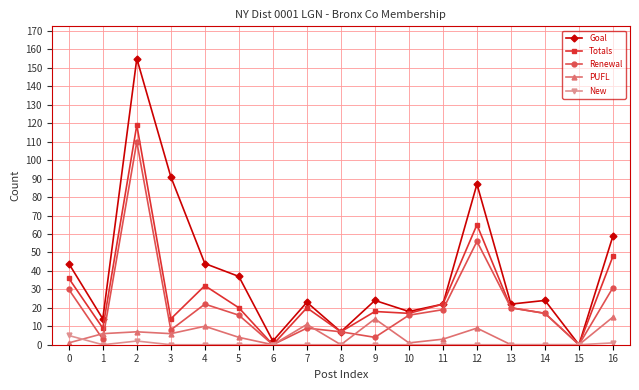

Is this an area chart (filled region under the line)?

No